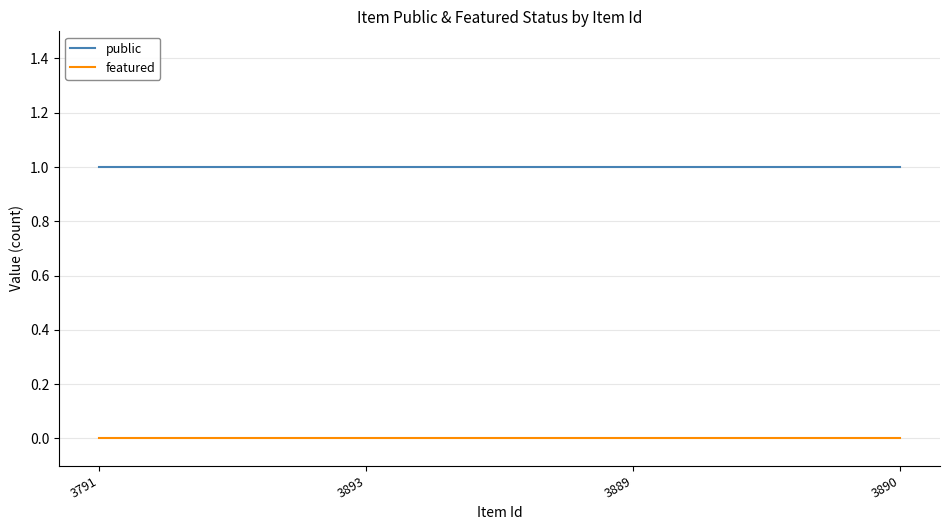

Reading left to right, transcribe all the data shown in this chart.

public: 3791=1	3893=1	3889=1	3890=1
featured: 3791=0	3893=0	3889=0	3890=0